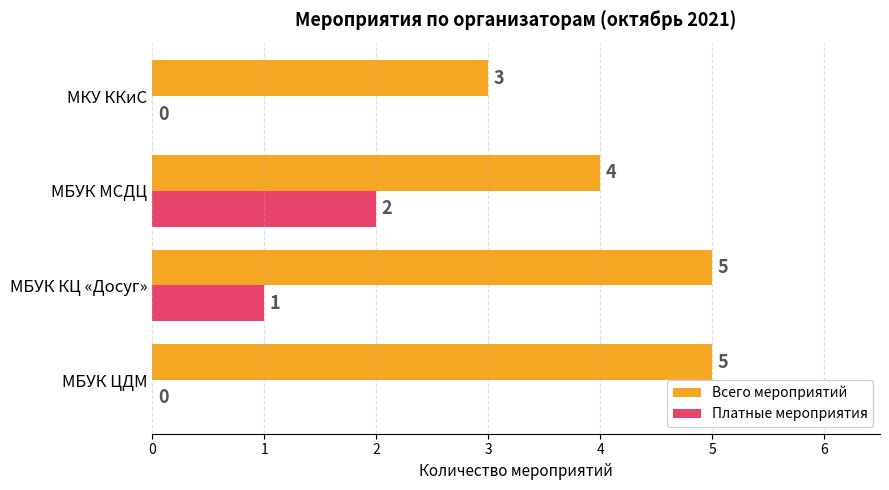

What value does the Всего мероприятий series have at МБУК ЦДМ?

5